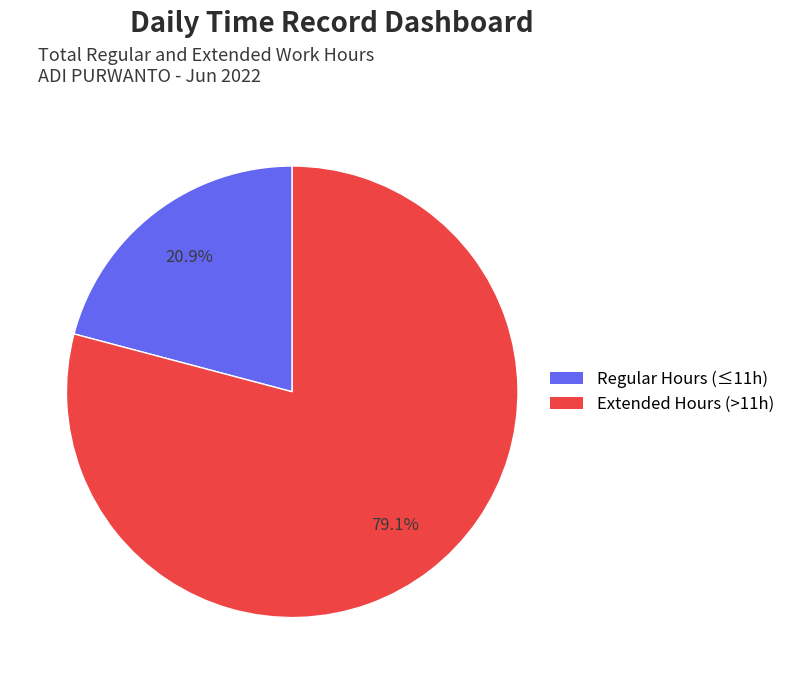

Is there any slice that represents more than half of the pie?

Yes